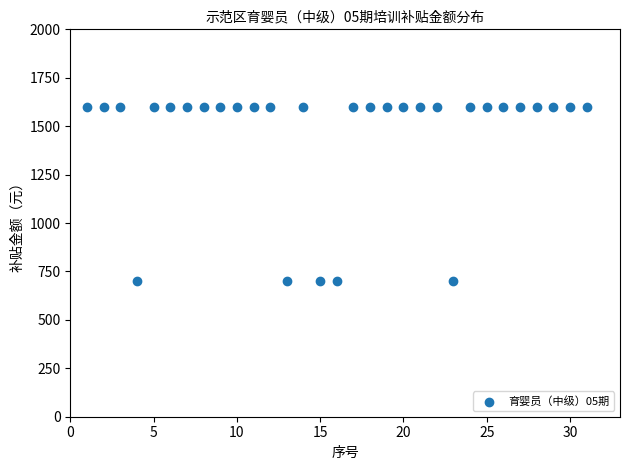

What is the range of Y values (max minus min)?

900